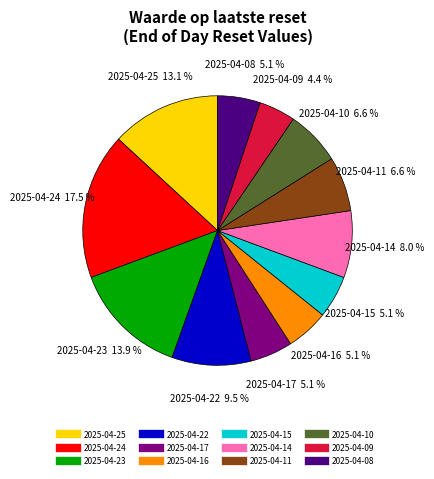

To the nearest percent, what is the average slice percentage?

8%